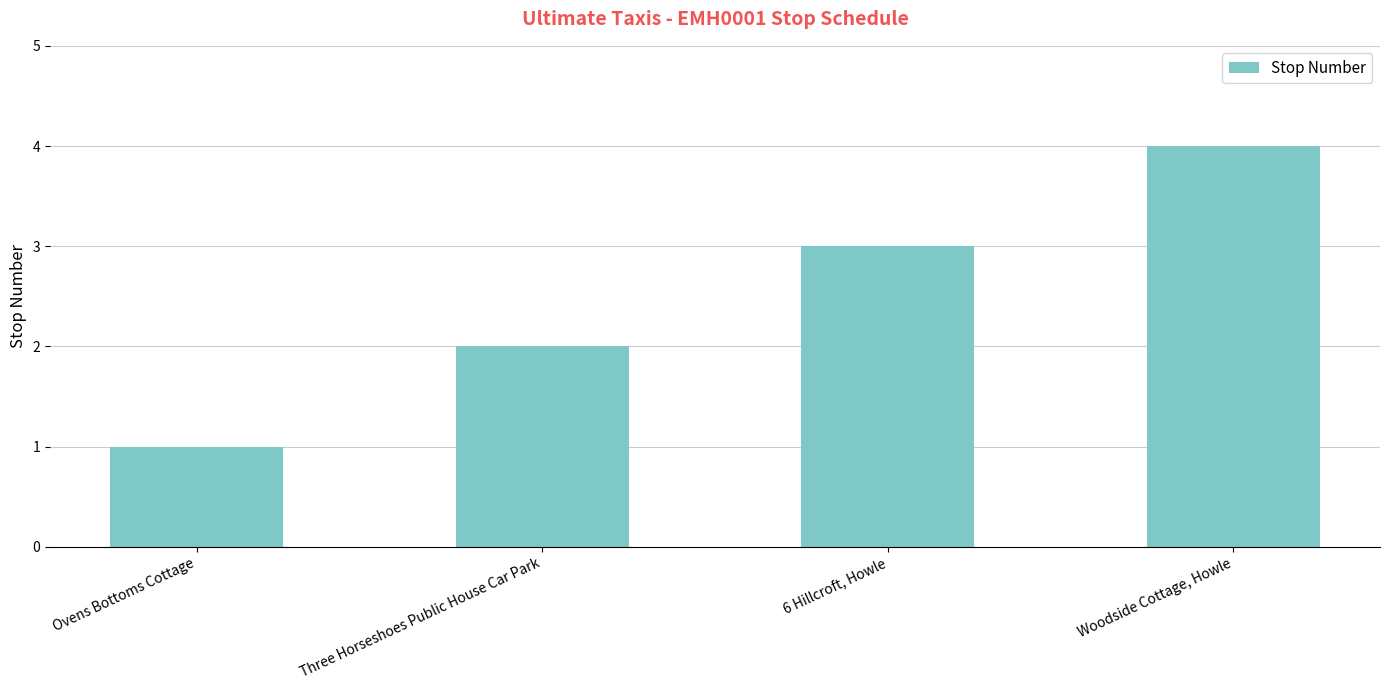

What value does the data have at Woodside Cottage, Howle?

4